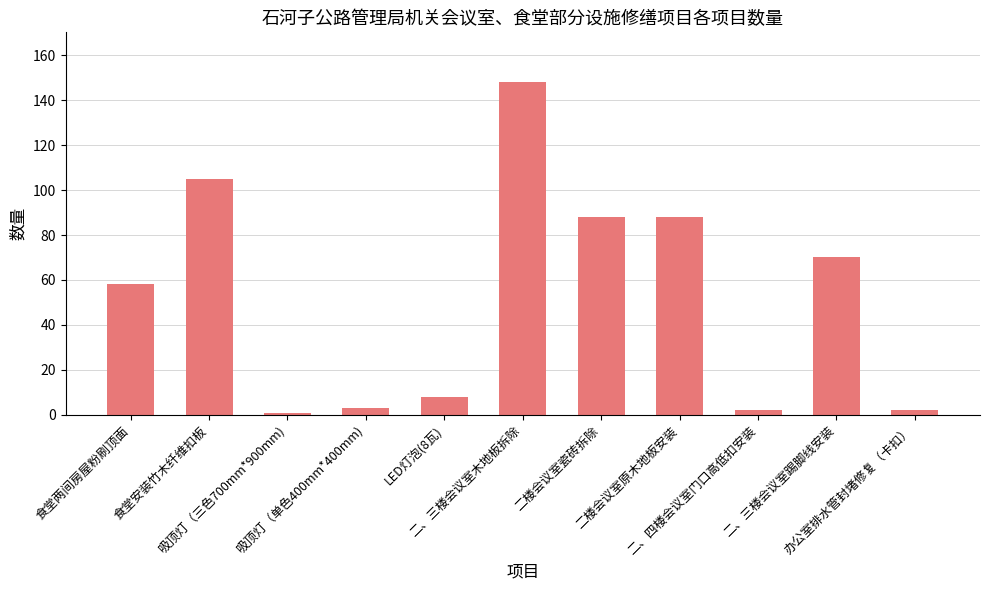

What is the sum of the values at 二楼会议室瓷砖拆除 and 二楼会议室原木地板安装?

176